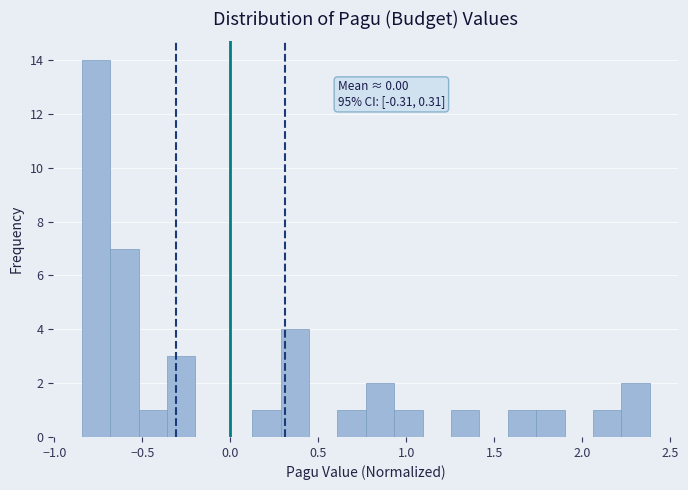

Around what value on the x-axis is the tallest bar? Give the approximate position of its centre, as read against the axis.

-0.75